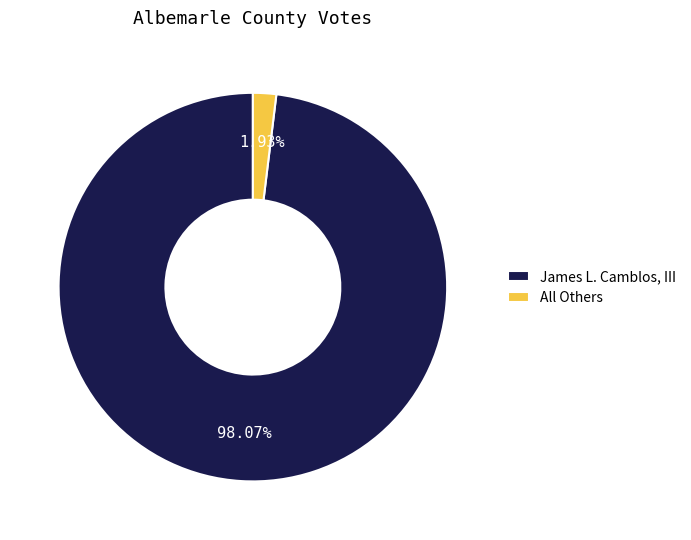

How many slices are in this pie chart?

2